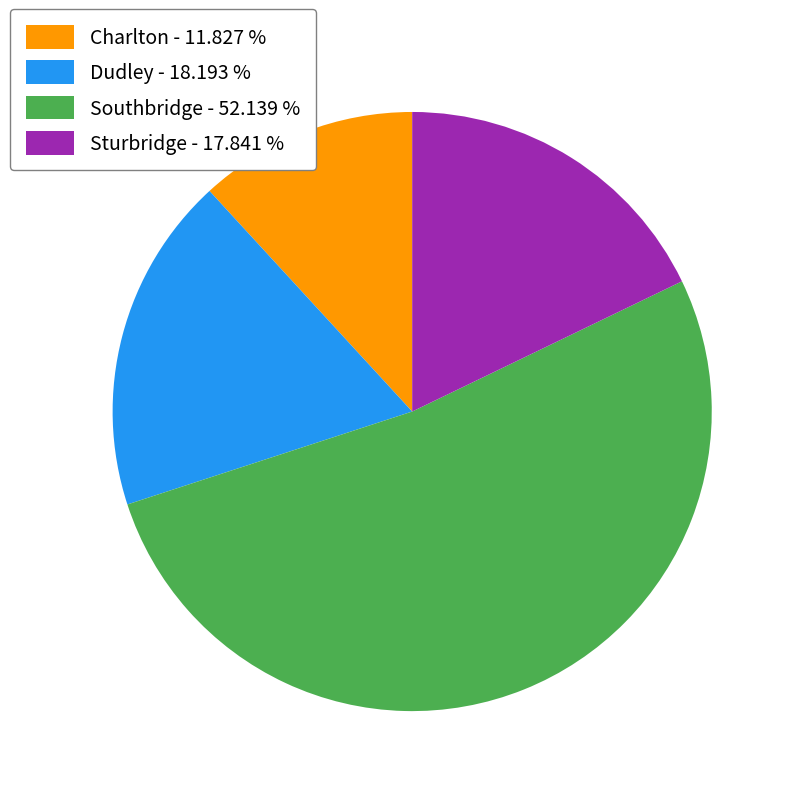

Is Dudley the majority of the pie?

No